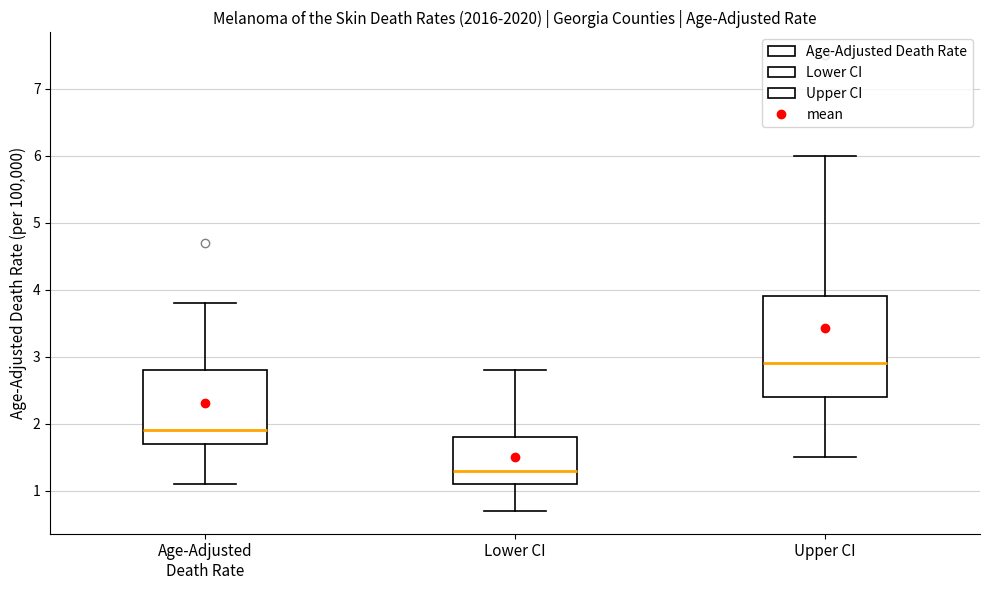

Which box is the tallest, from its lower edge to its upper edge?

Upper CI